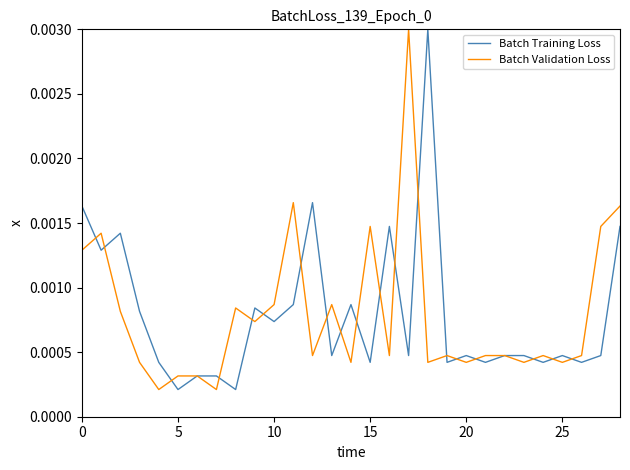

At which category is the sum across all series the highest?

17